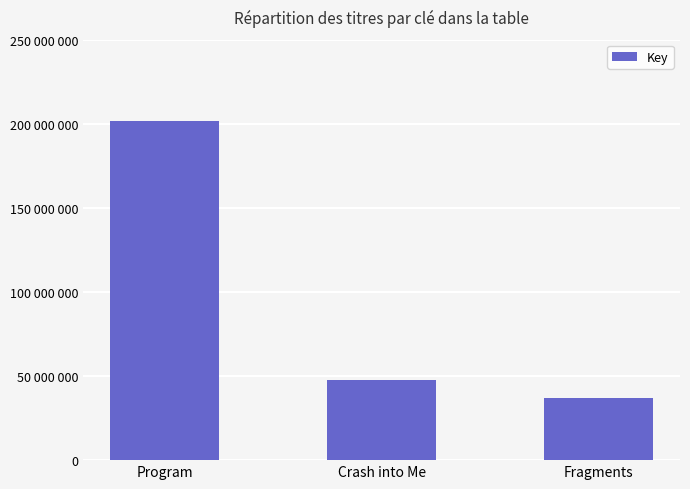

Are the bars horizontal?

No